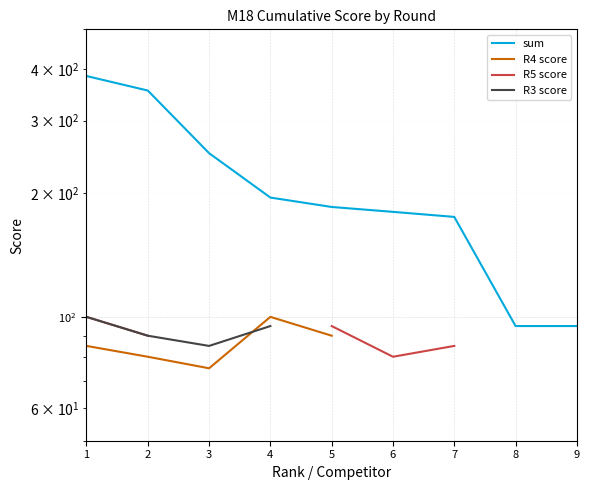

How many lines are shown in the chart?

4